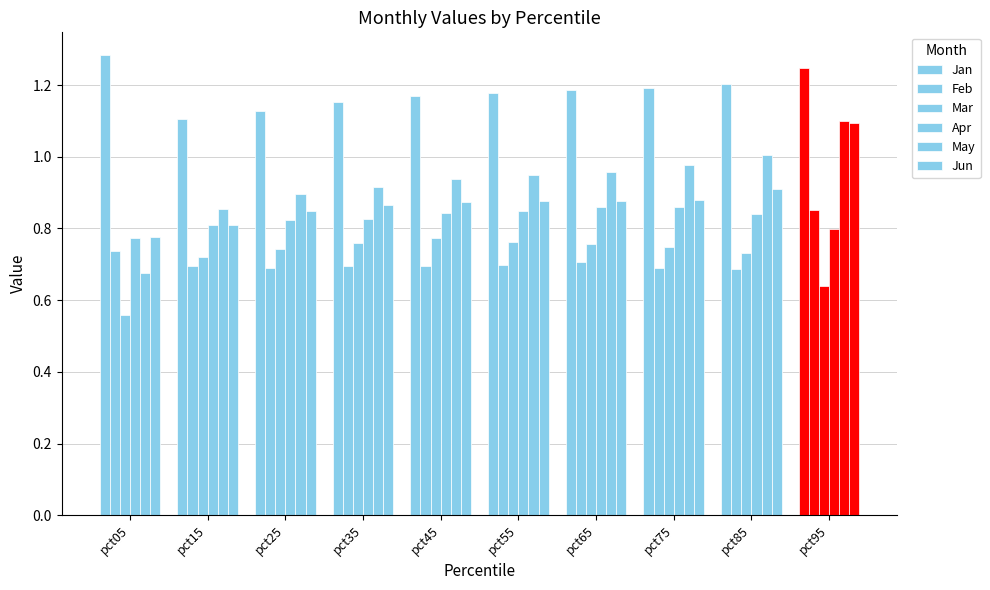

How many bars are there in each group?

6